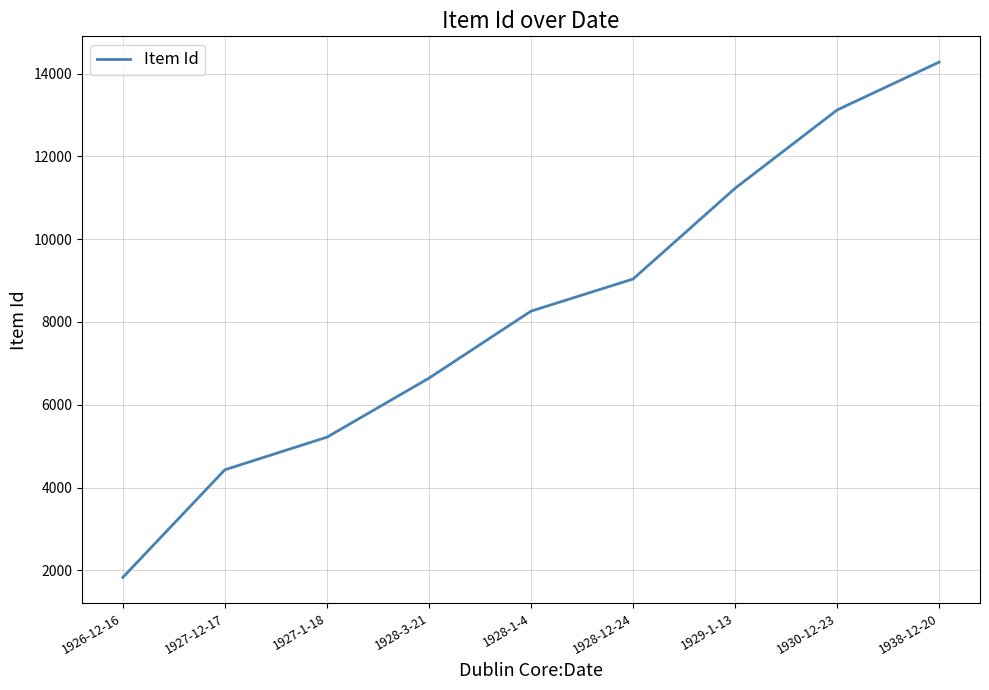

What is the sum of all values?

74050